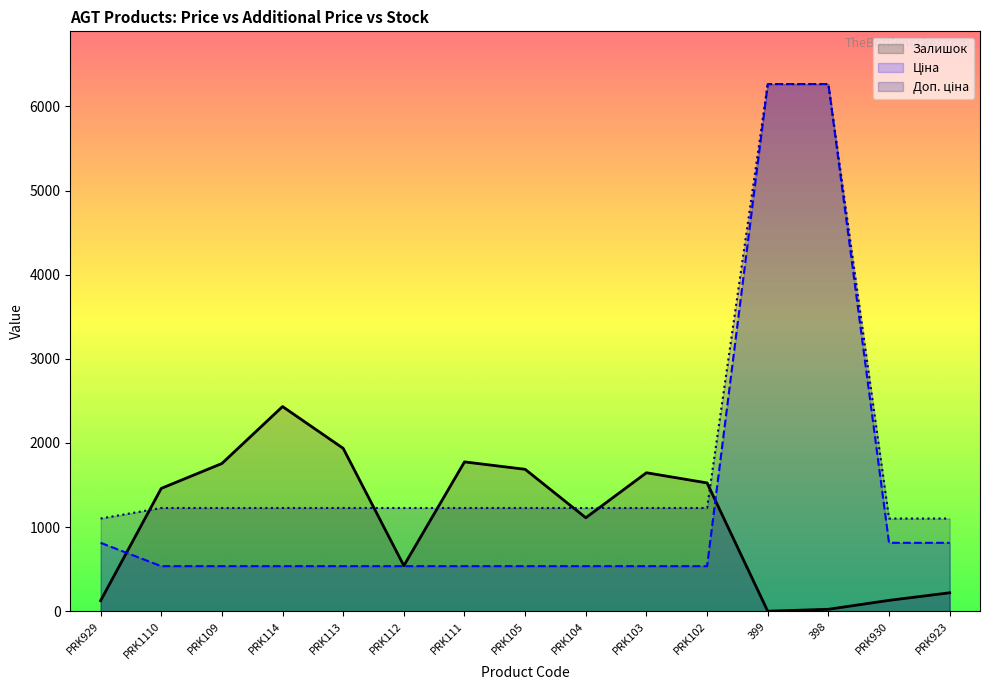

Reading left to right, list all the values displayed in this chart.

Ціна: 813.0	535.4	535.4	535.4	535.4	535.4	535.4	535.4	535.4	535.4	535.4	6266.7	6266.7	813.0	813.0
Доп. ціна: 1101.8	1227.2	1227.2	1227.2	1227.2	1227.2	1227.2	1227.2	1227.2	1227.2	1227.2	6266.7	6266.7	1101.8	1101.8
Залишок: 125.0	1460.0	1756.0	2433.0	1936.0	541.0	1775.0	1687.0	1111.0	1646.0	1525.0	0.0	23.0	129.0	219.0